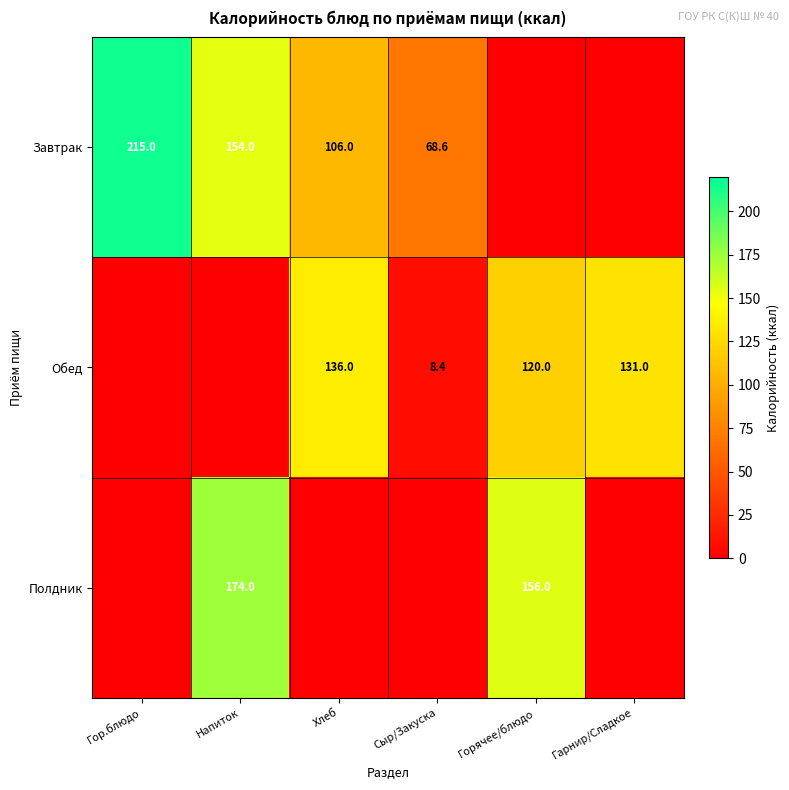

Is the value of Обед at Сыр/Закуска greater than the value of Завтрак at Хлеб?

No